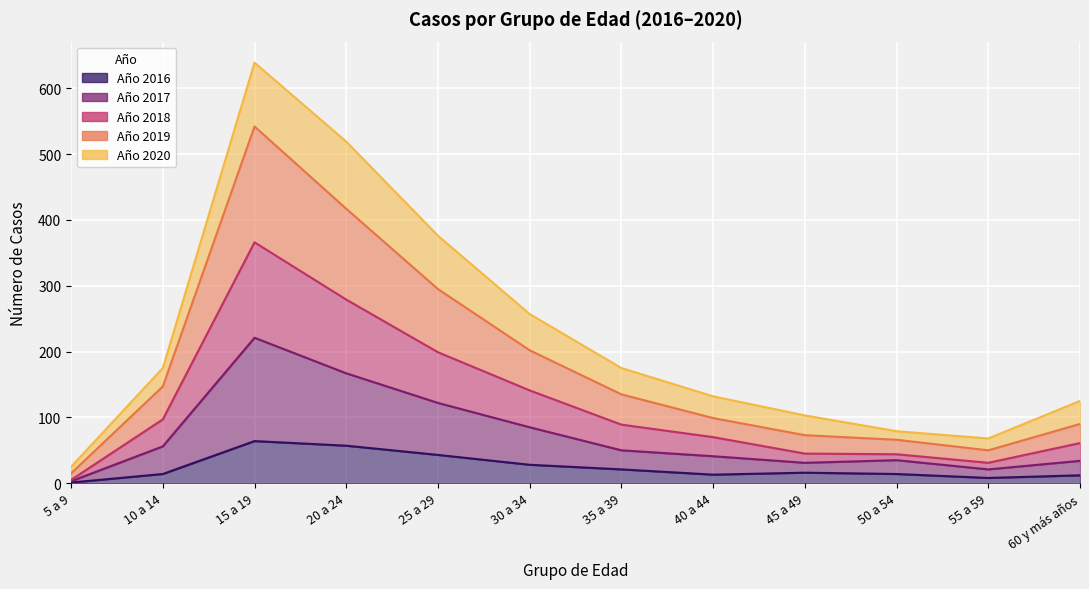

At which category is the sum across all series the highest?

15 a 19